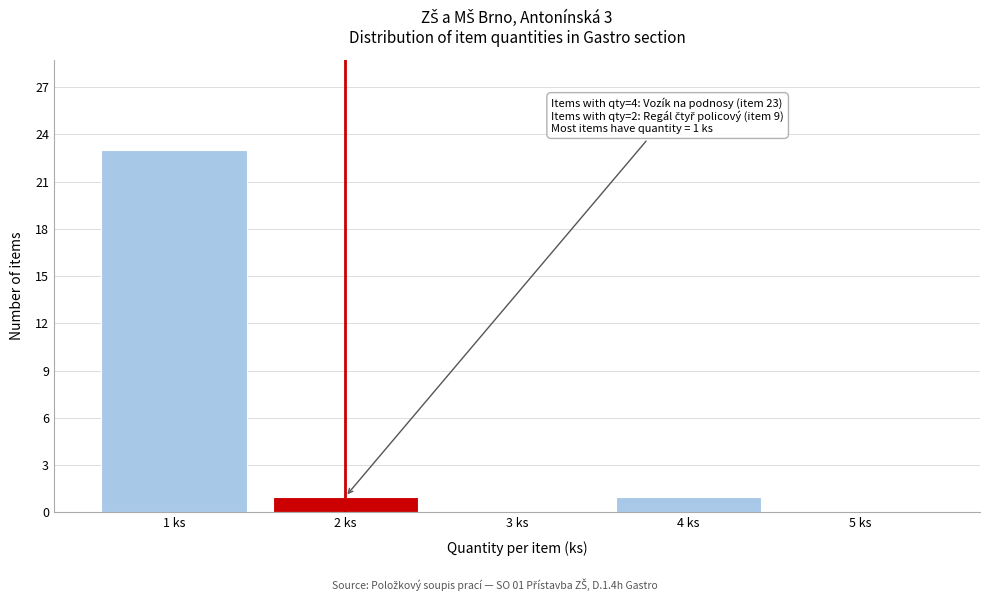

Which range on the x-axis has the tallest bar?

0.5 to 1.5